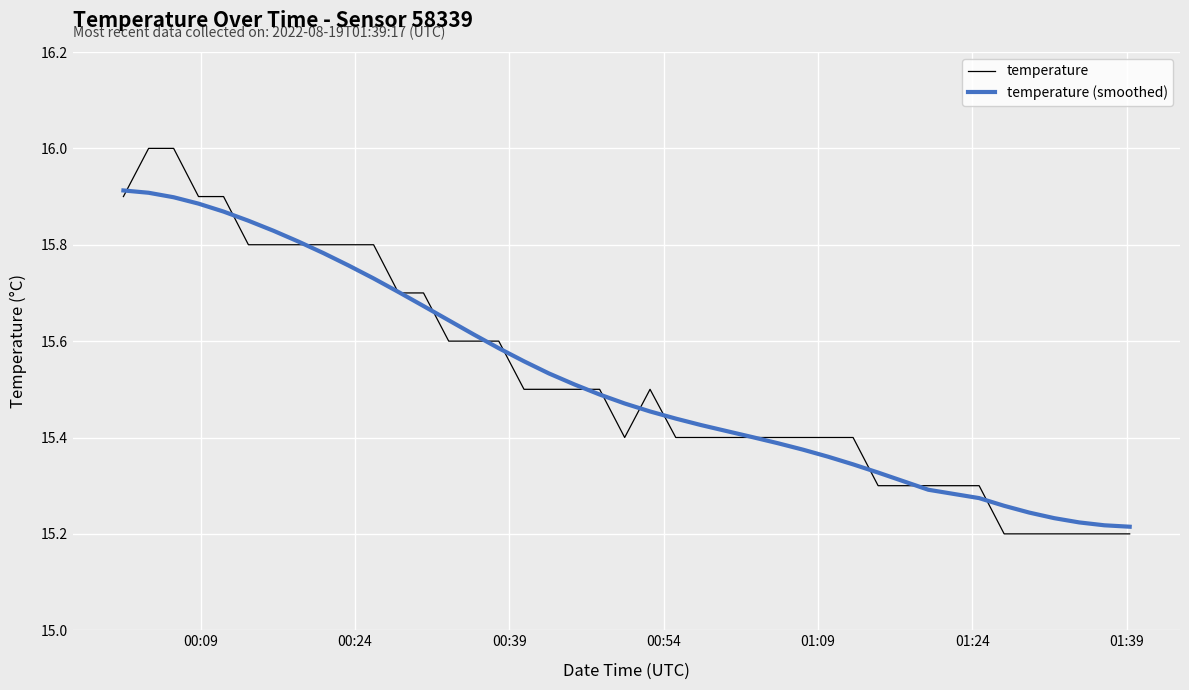

What are all the series names shown in the legend?

temperature, temperature (smoothed)